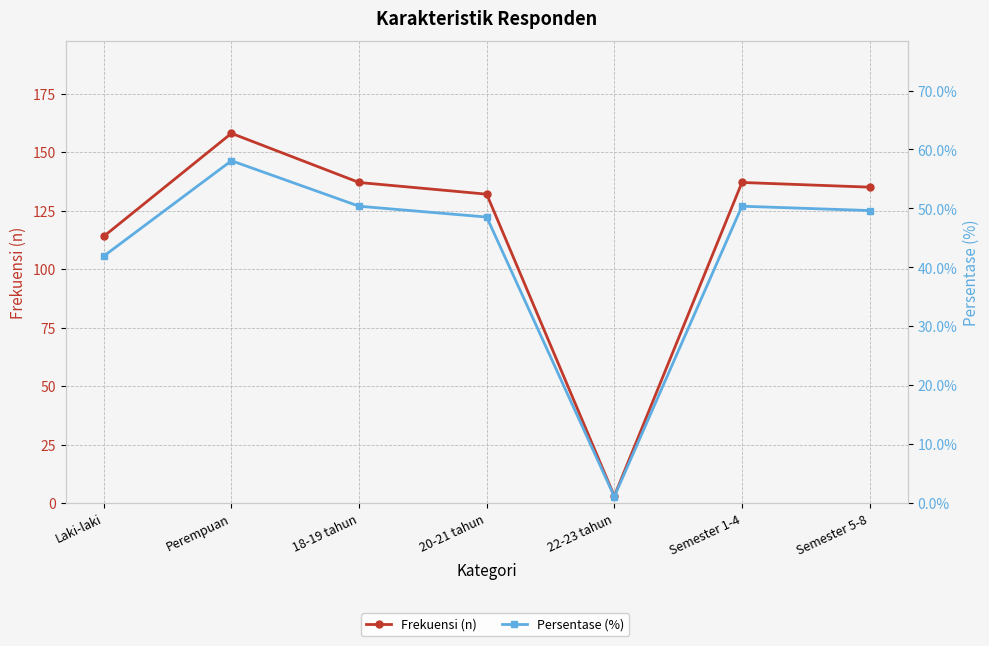

Which series has the widest spread of values?

Frekuensi (n)